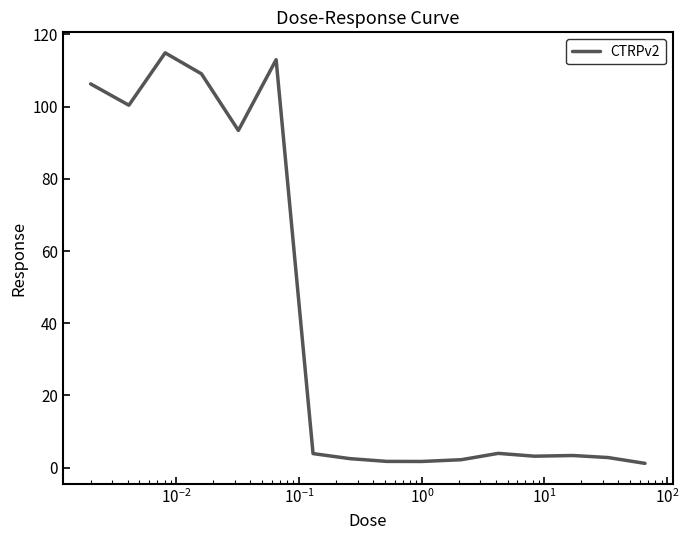

What is the average value?

41.5